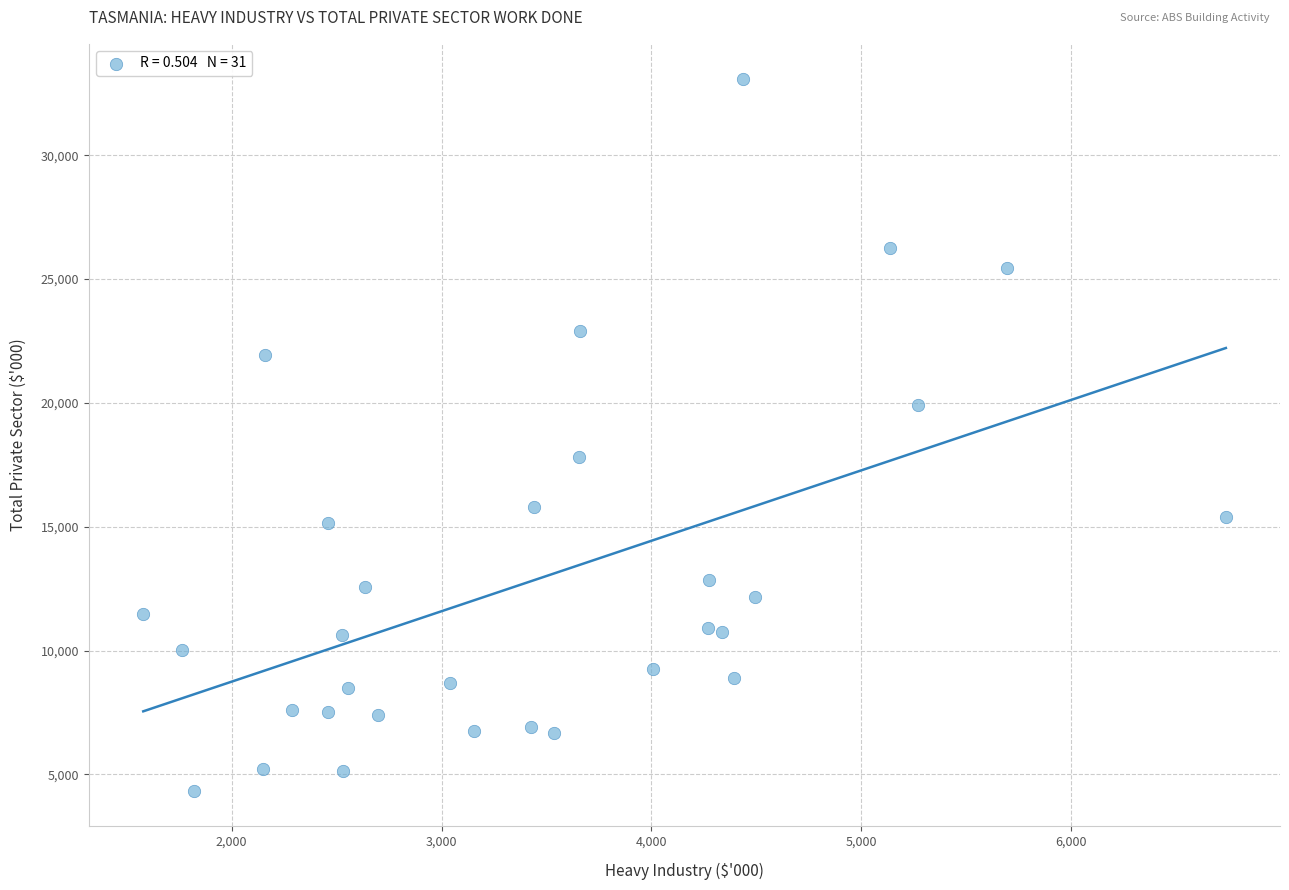

What is the range of X values (max minus min)?

5157